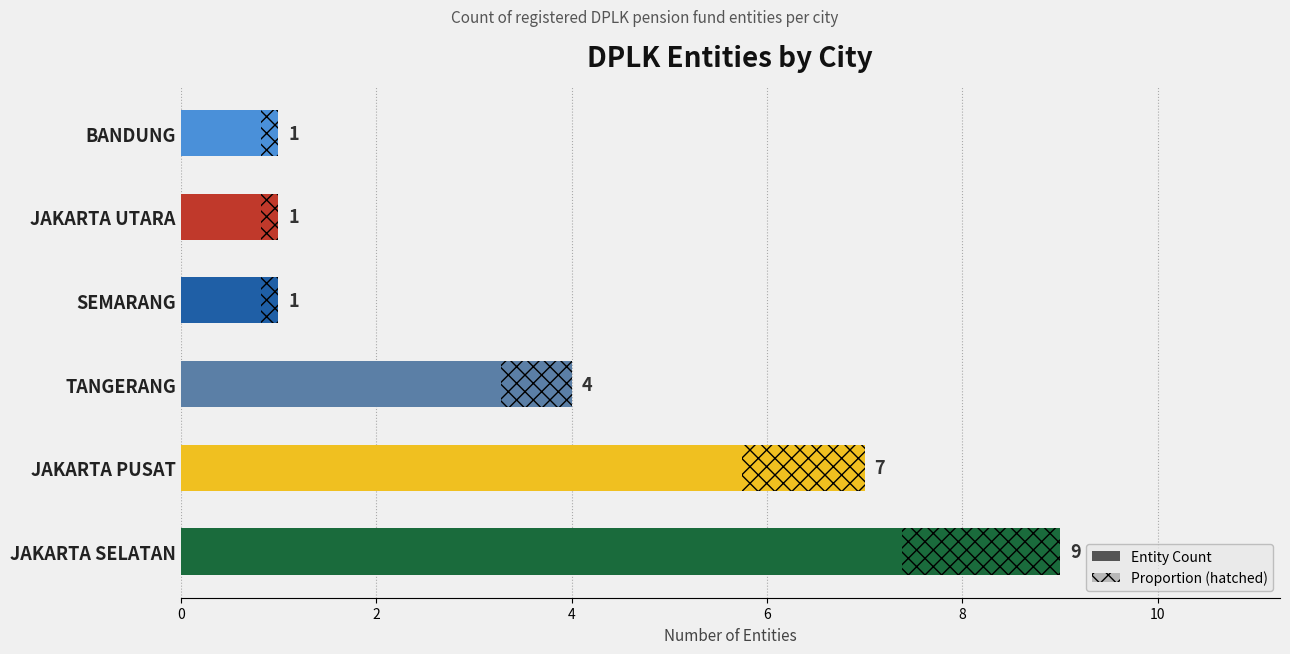

Count the number of values greater than 4.

2